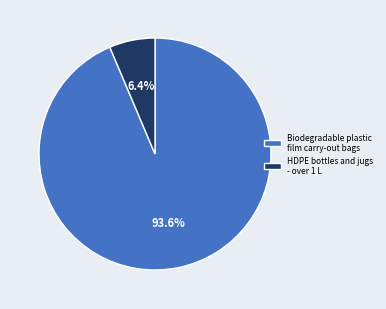

To the nearest percent, what is the average slice percentage?

50%